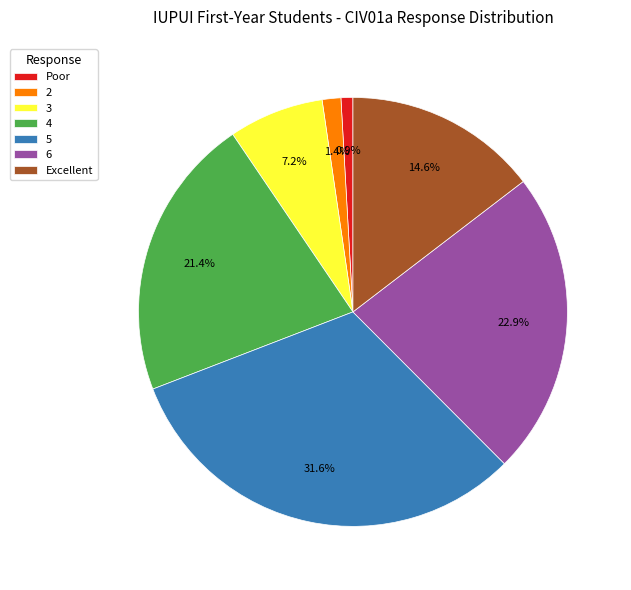

How many segments does this pie chart have?

7